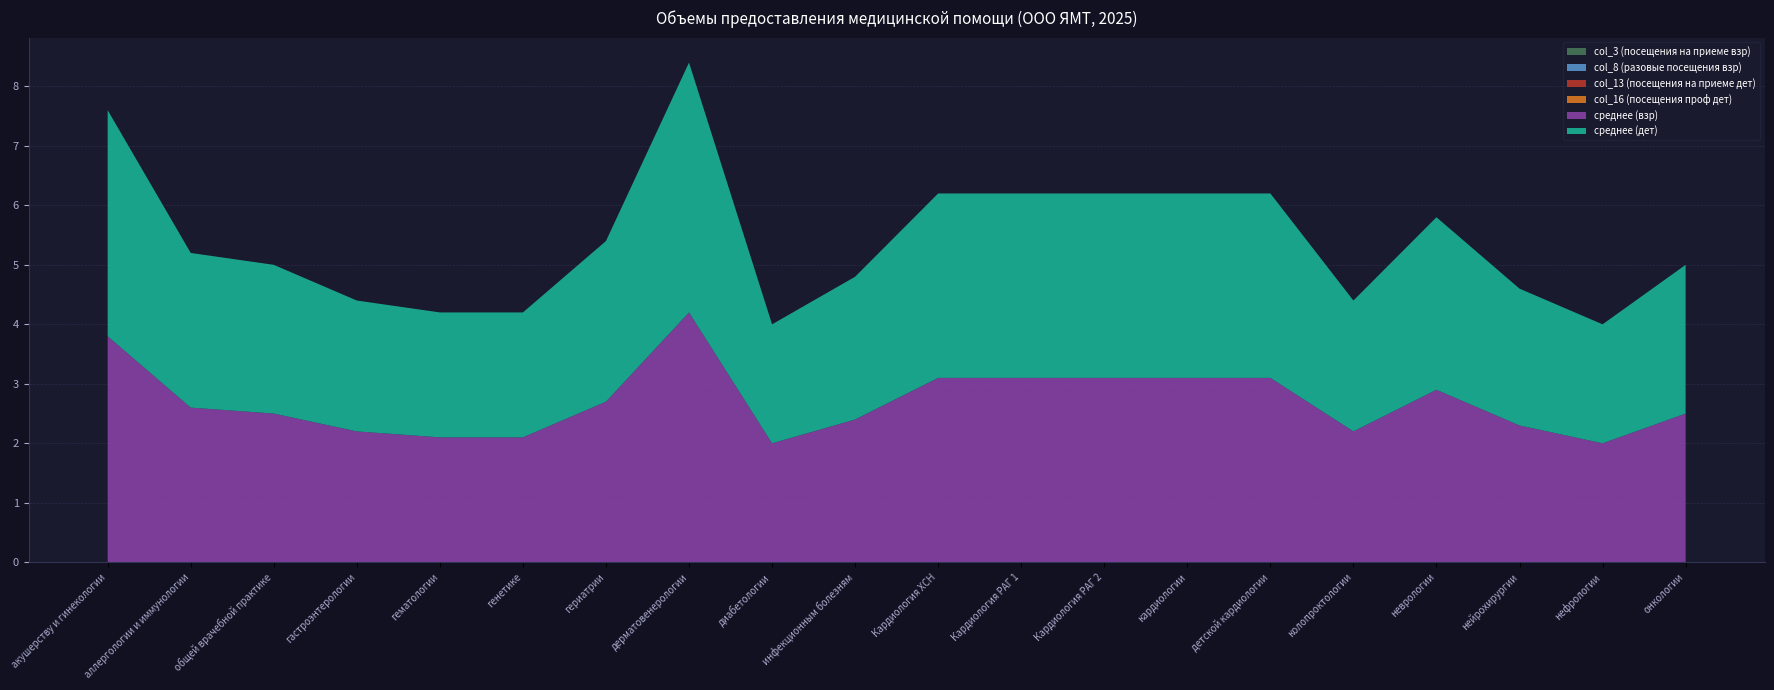

Reading left to right, what are all the values shown in this chart?

col_3 (посещения на приеме взр): 0.0	0.0	0.0	0.0	0.0	0.0	0.0	0.0	0.0	0.0	0.0	0.0	0.0	0.0	0.0	0.0	0.0	0.0	0.0	0.0
col_8 (разовые посещения взр): 0.0	0.0	0.0	0.0	0.0	0.0	0.0	0.0	0.0	0.0	0.0	0.0	0.0	0.0	0.0	0.0	0.0	0.0	0.0	0.0
col_13 (посещения на приеме дет): 0.0	0.0	0.0	0.0	0.0	0.0	0.0	0.0	0.0	0.0	0.0	0.0	0.0	0.0	0.0	0.0	0.0	0.0	0.0	0.0
col_16 (посещения проф дет): 0.0	0.0	0.0	0.0	0.0	0.0	0.0	0.0	0.0	0.0	0.0	0.0	0.0	0.0	0.0	0.0	0.0	0.0	0.0	0.0
среднее (взр): 3.8	2.6	2.5	2.2	2.1	2.1	2.7	4.2	2.0	2.4	3.1	3.1	3.1	3.1	3.1	2.2	2.9	2.3	2.0	2.5
среднее (дет): 3.8	2.6	2.5	2.2	2.1	2.1	2.7	4.2	2.0	2.4	3.1	3.1	3.1	3.1	3.1	2.2	2.9	2.3	2.0	2.5